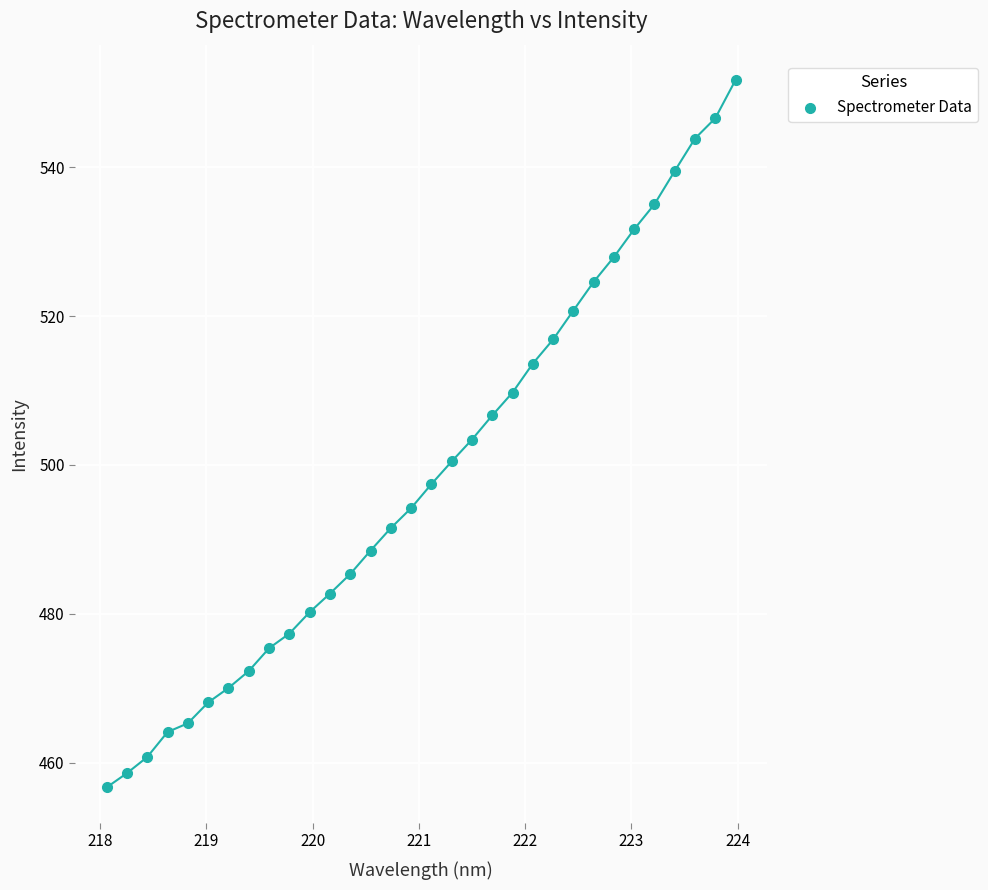

What is the range of Y values (max minus min)?

95.1